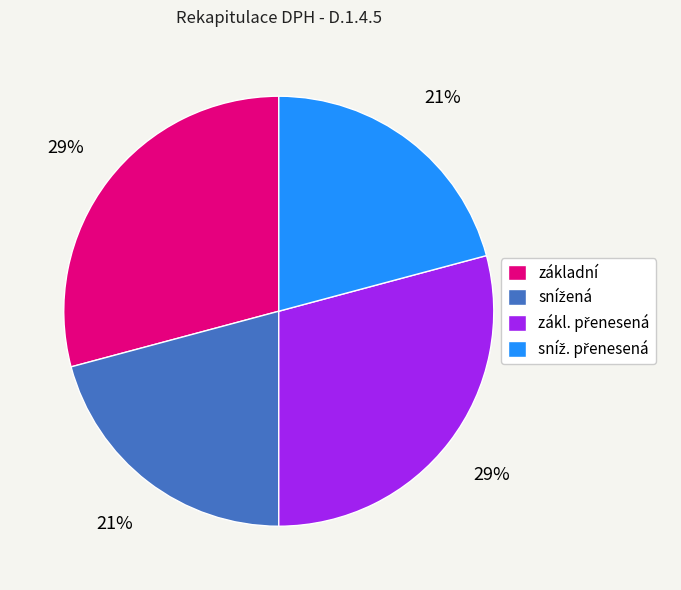

How many segments does this pie chart have?

4